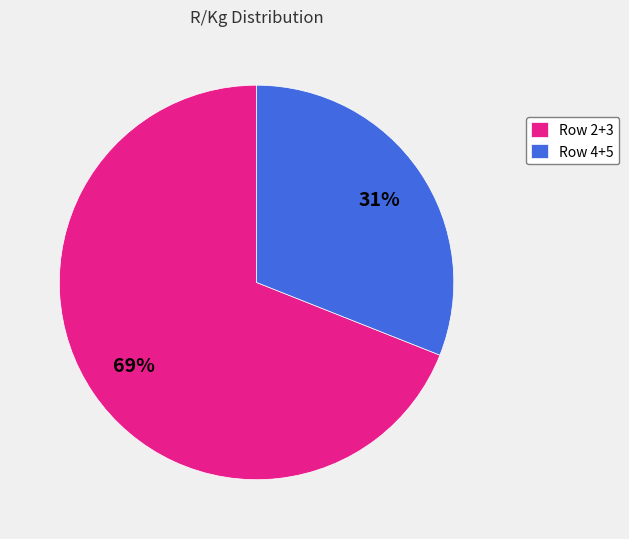

Combined, do Row 2+3 and Row 4+5 account for over 50%?

Yes